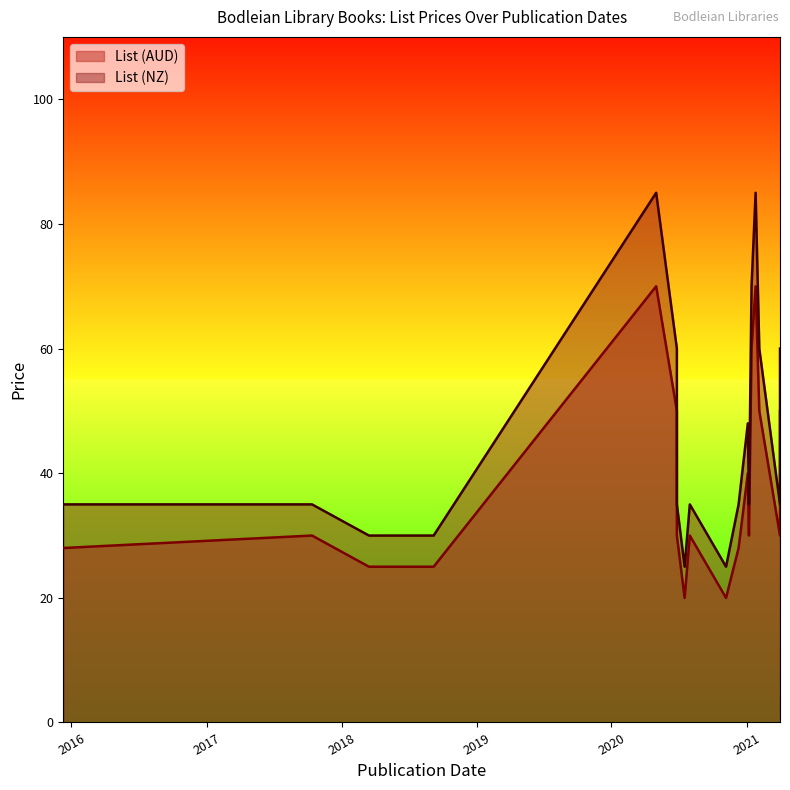

How many lines are shown in the chart?

2